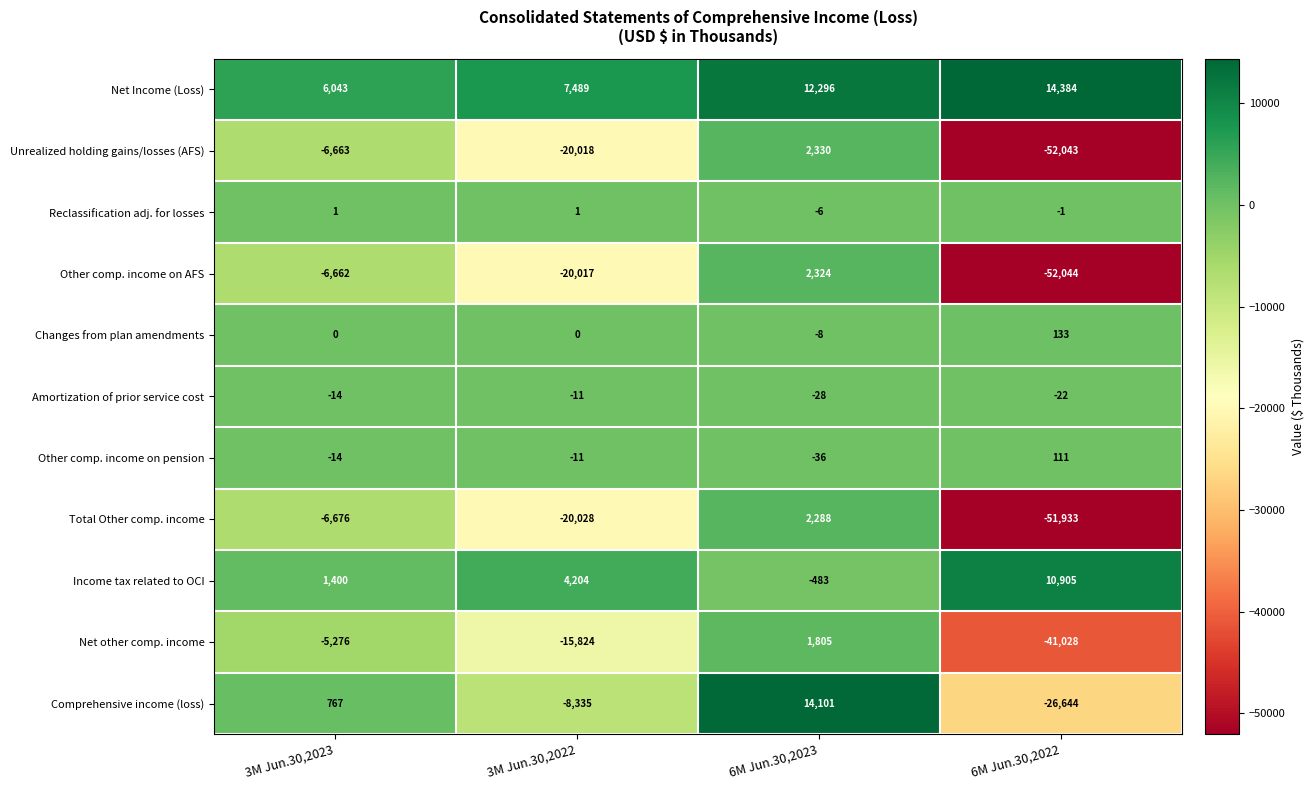

What is the difference between the second highest and minimum values in the Total Other comp. income series?

45257